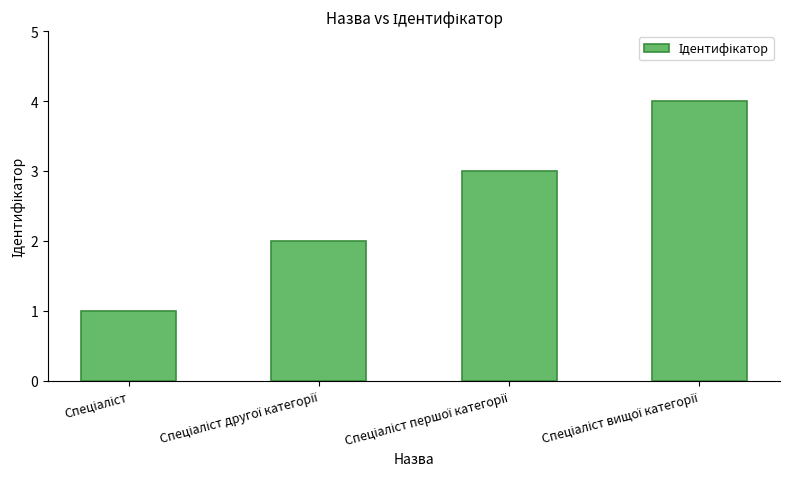

What is the greatest value displayed?

4